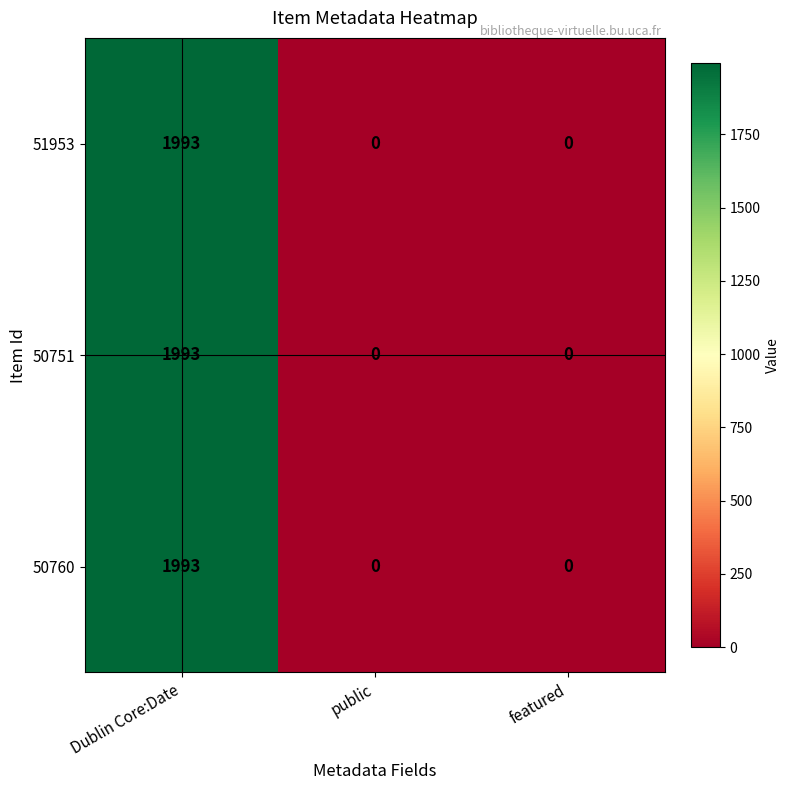

At which category is the sum across all series the highest?

Dublin Core:Date